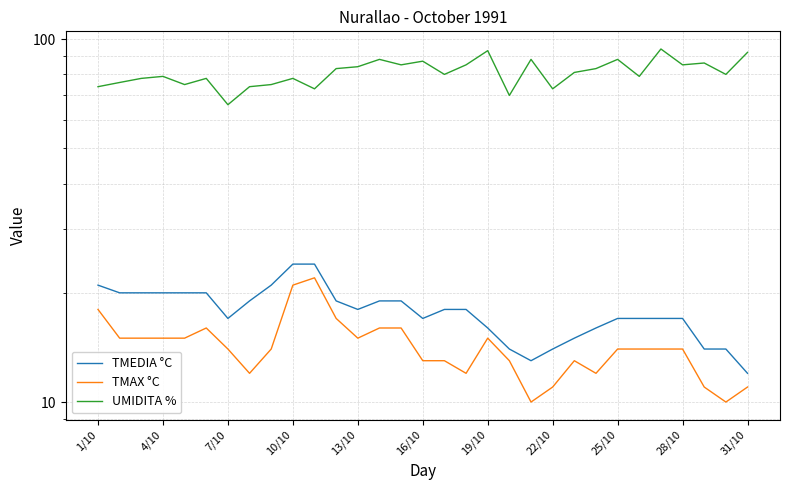

Which series has the largest total across all categories?

UMIDITA %